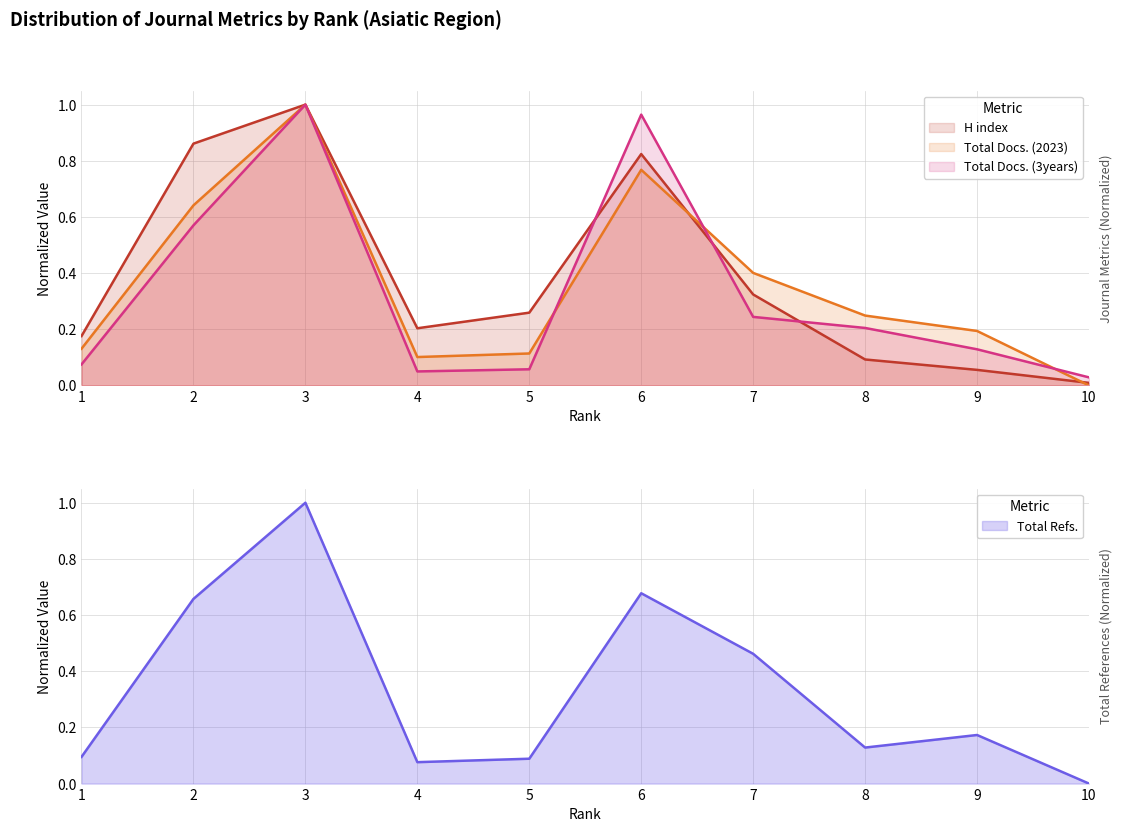

True or false: Total Refs. has a value of 0.1 at 8.

True